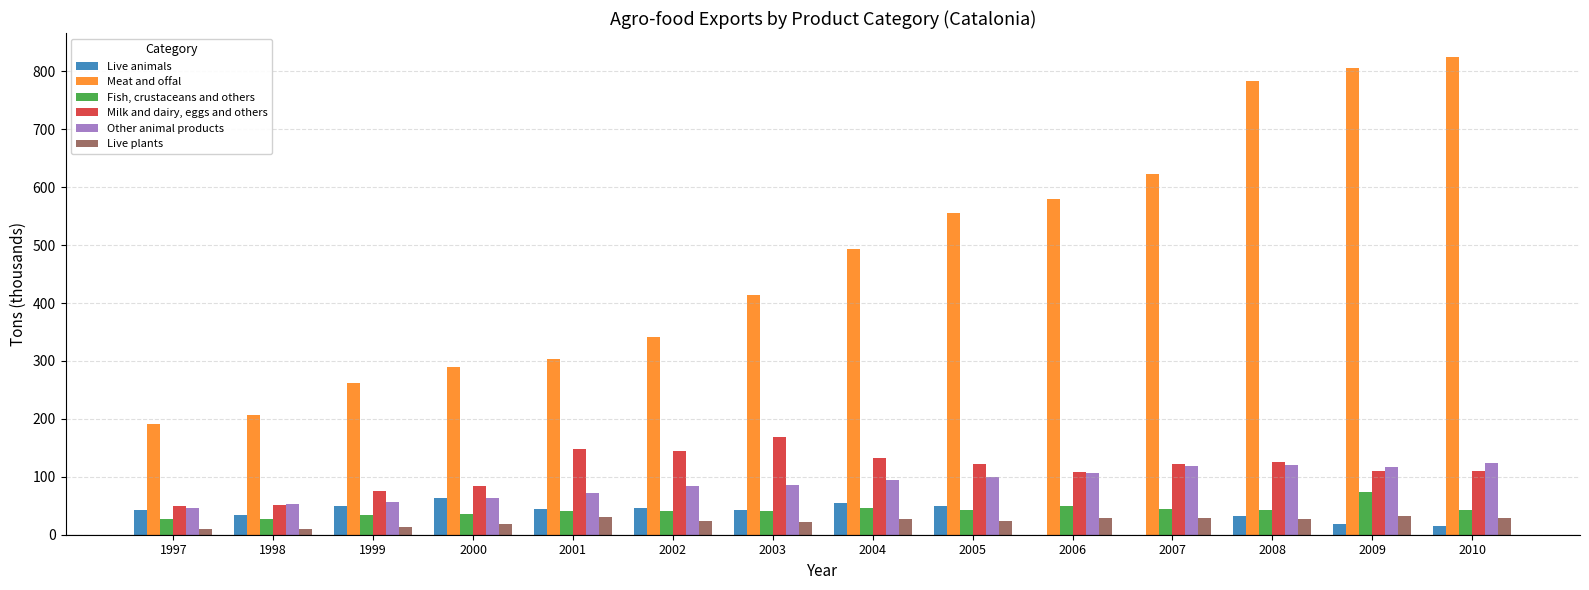

Which series changed the most between 2007 and 2008?

Meat and offal